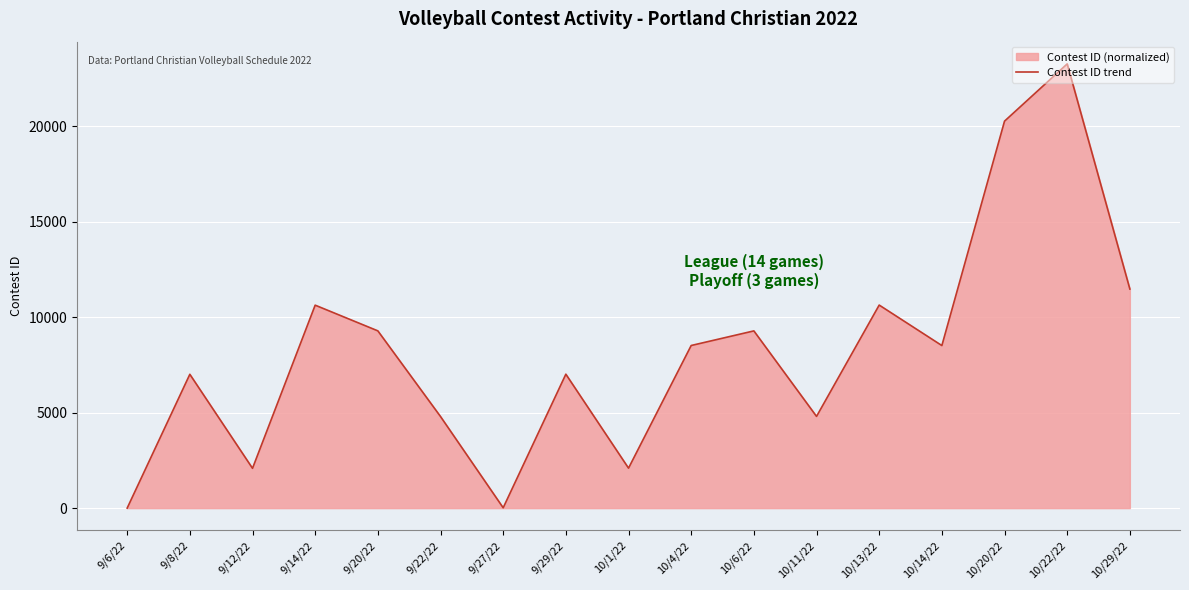

True or false: there are more than 2 points higher than both neighbors.

True